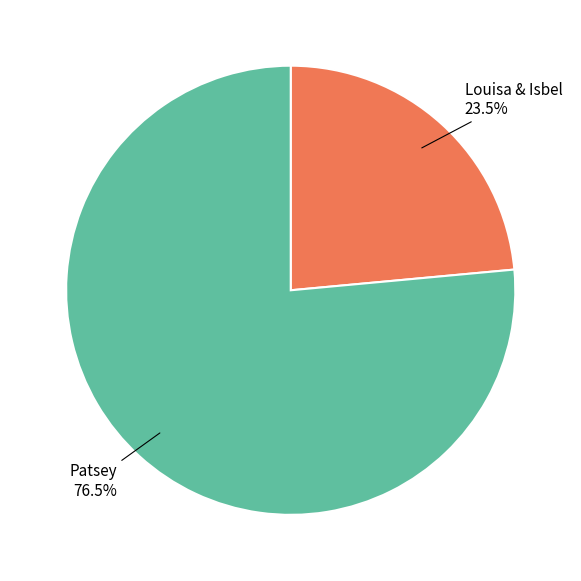

Is Louisa & Isbel the majority of the pie?

No